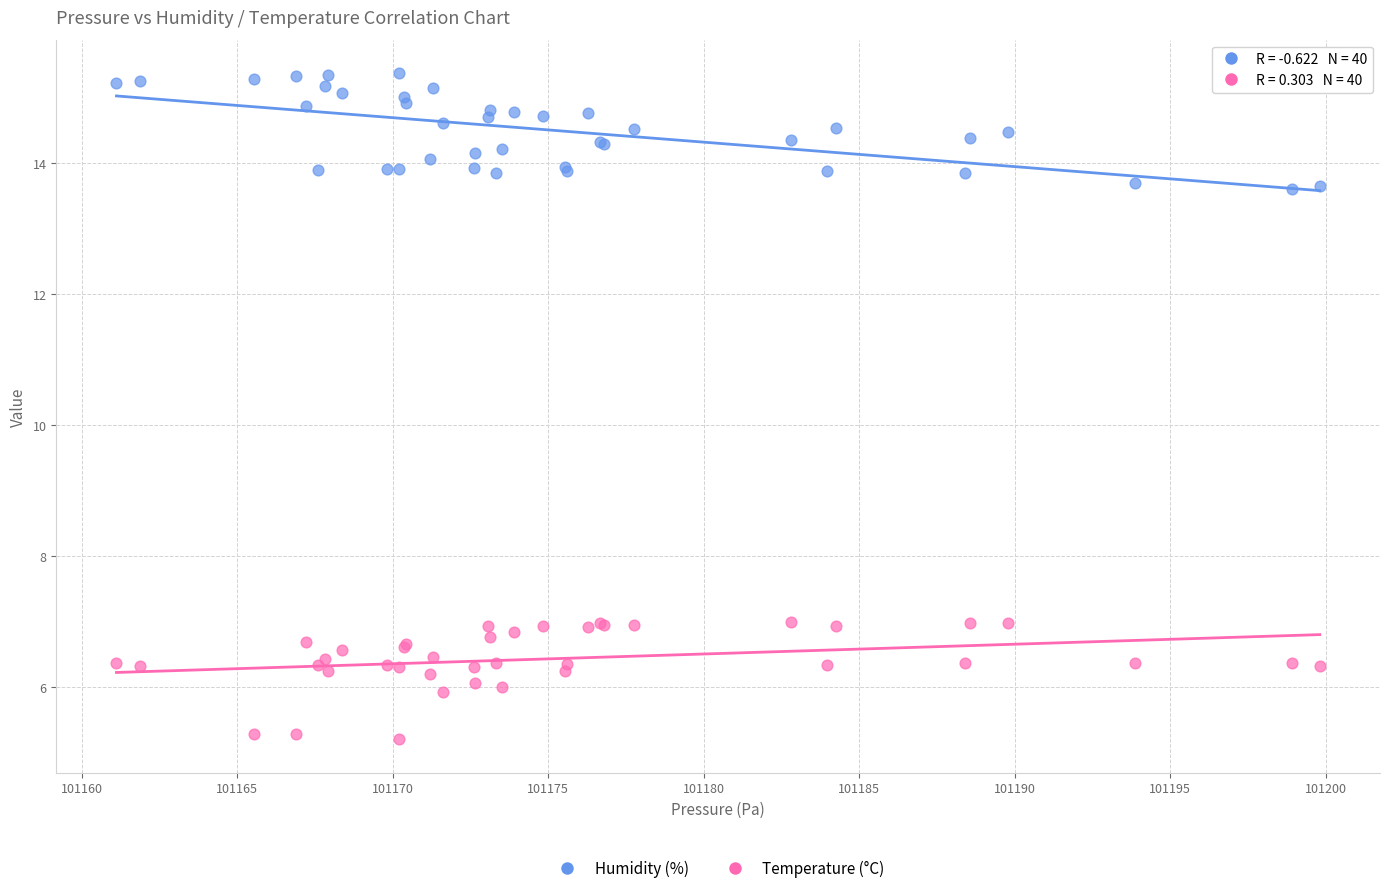

What are all the series names shown in the legend?

Humidity (%), Temperature (°C)